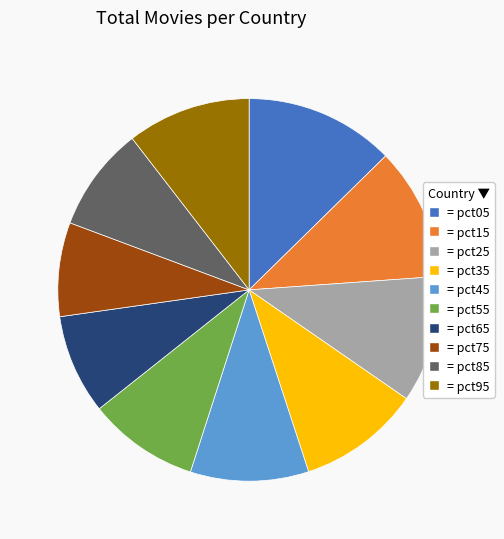

Is there a majority slice in this chart?

No